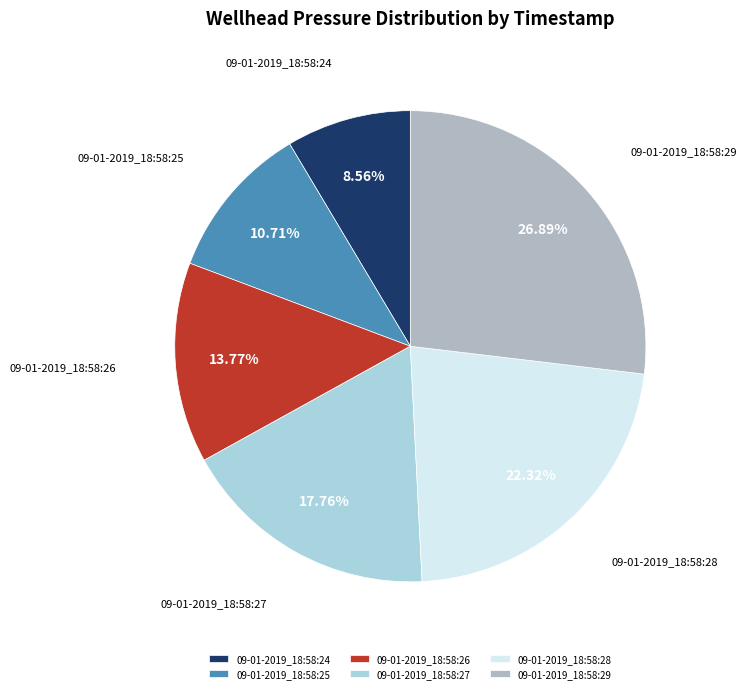

Is it true that 09-01-2019_18:58:26 is 7% of the pie?

False